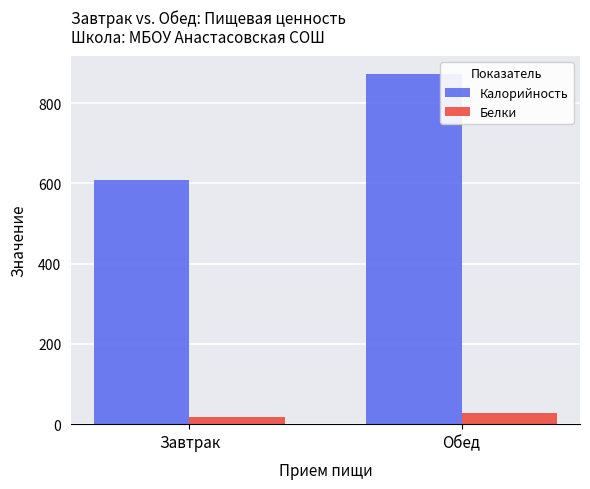

At which label does Белки first exceed 27?

Обед